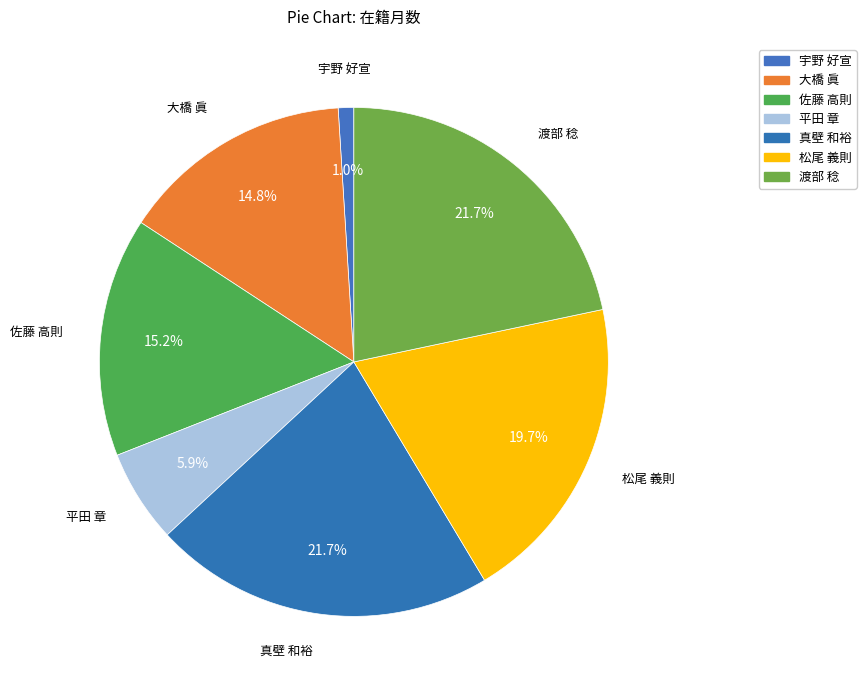

How many slices are in this pie chart?

7